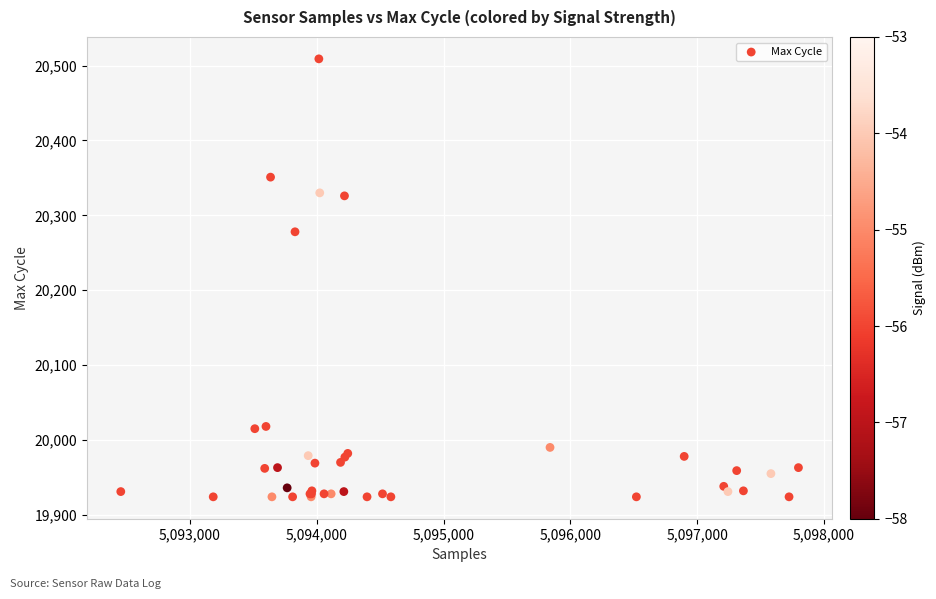

What Y value in the scatter plot is closest to 20216?

20278